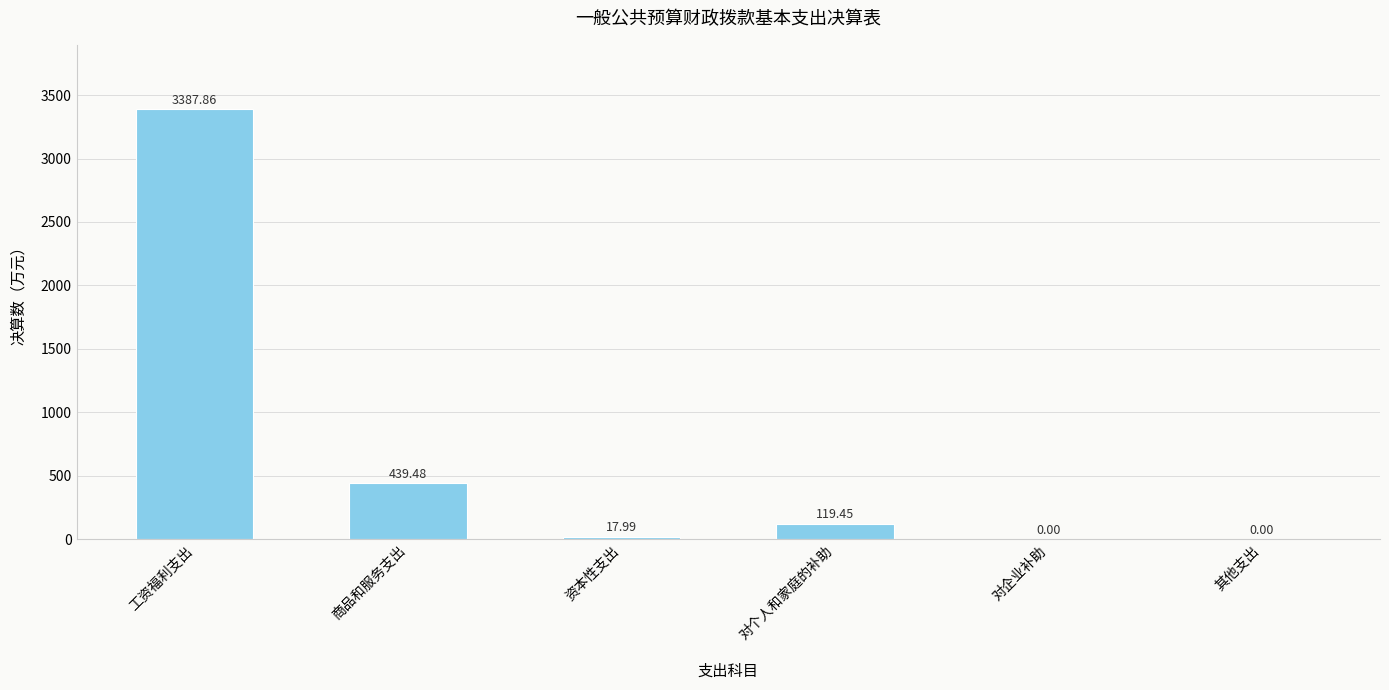

How many positive values are there?

4